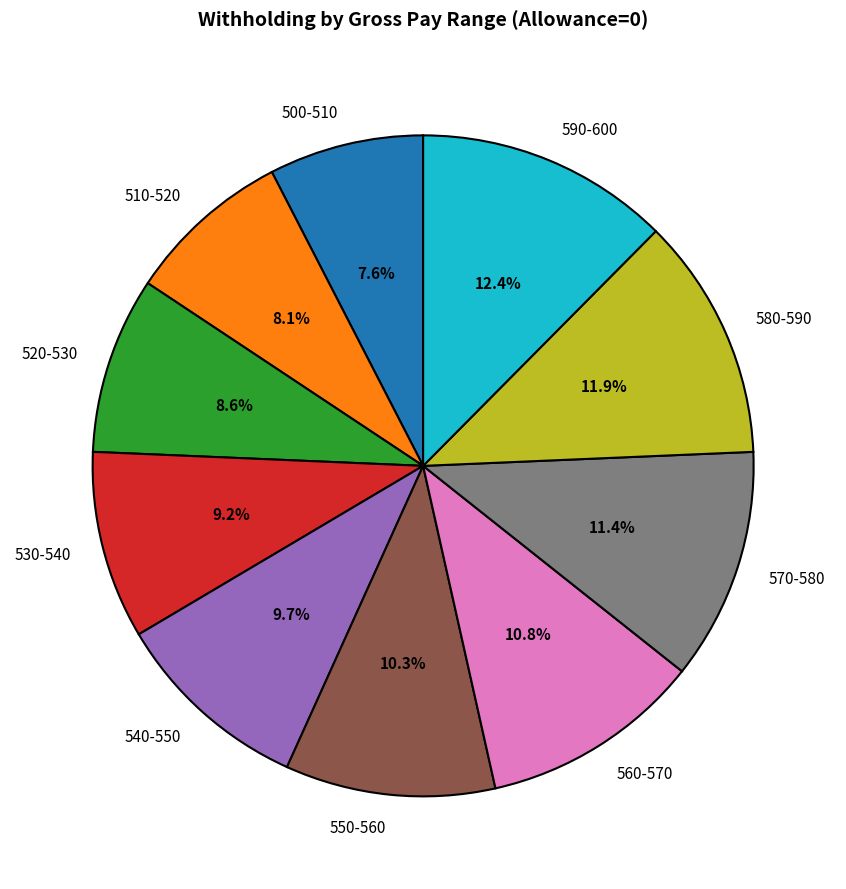

How much of the chart is everything except 540-550?

90.3%